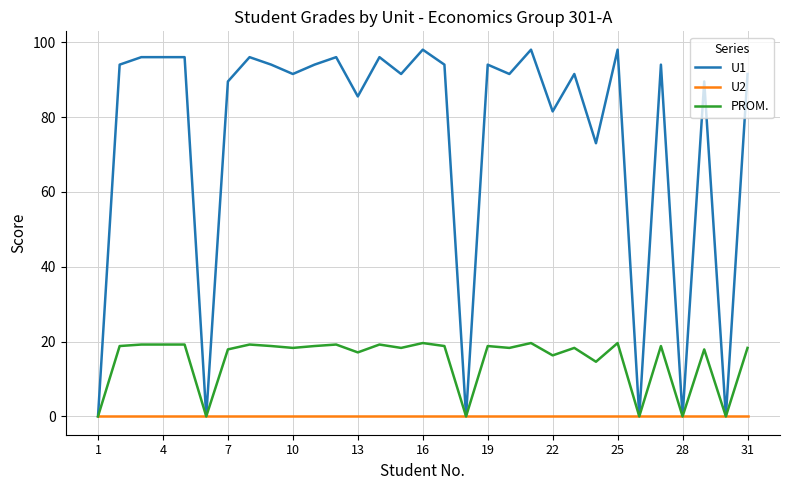

What is the maximum value shown in the chart?

98.0